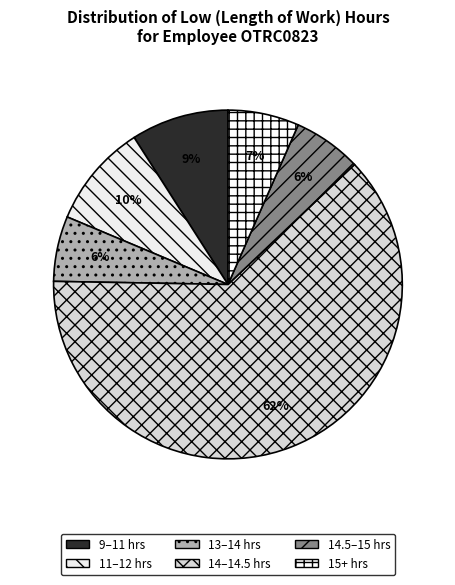

How many slices are in this pie chart?

6